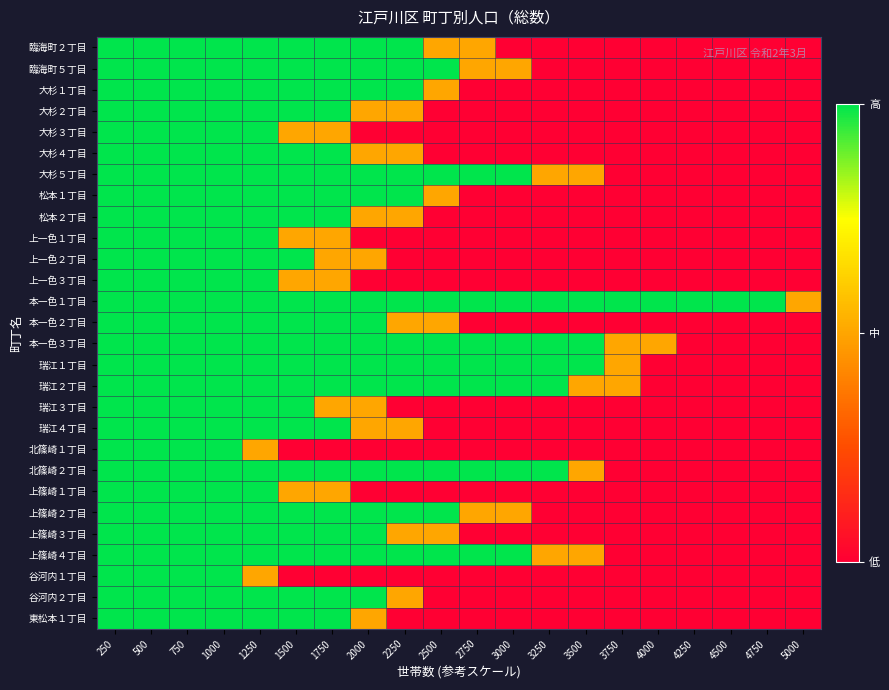

Between 1500 and 5000, which is larger?

1500